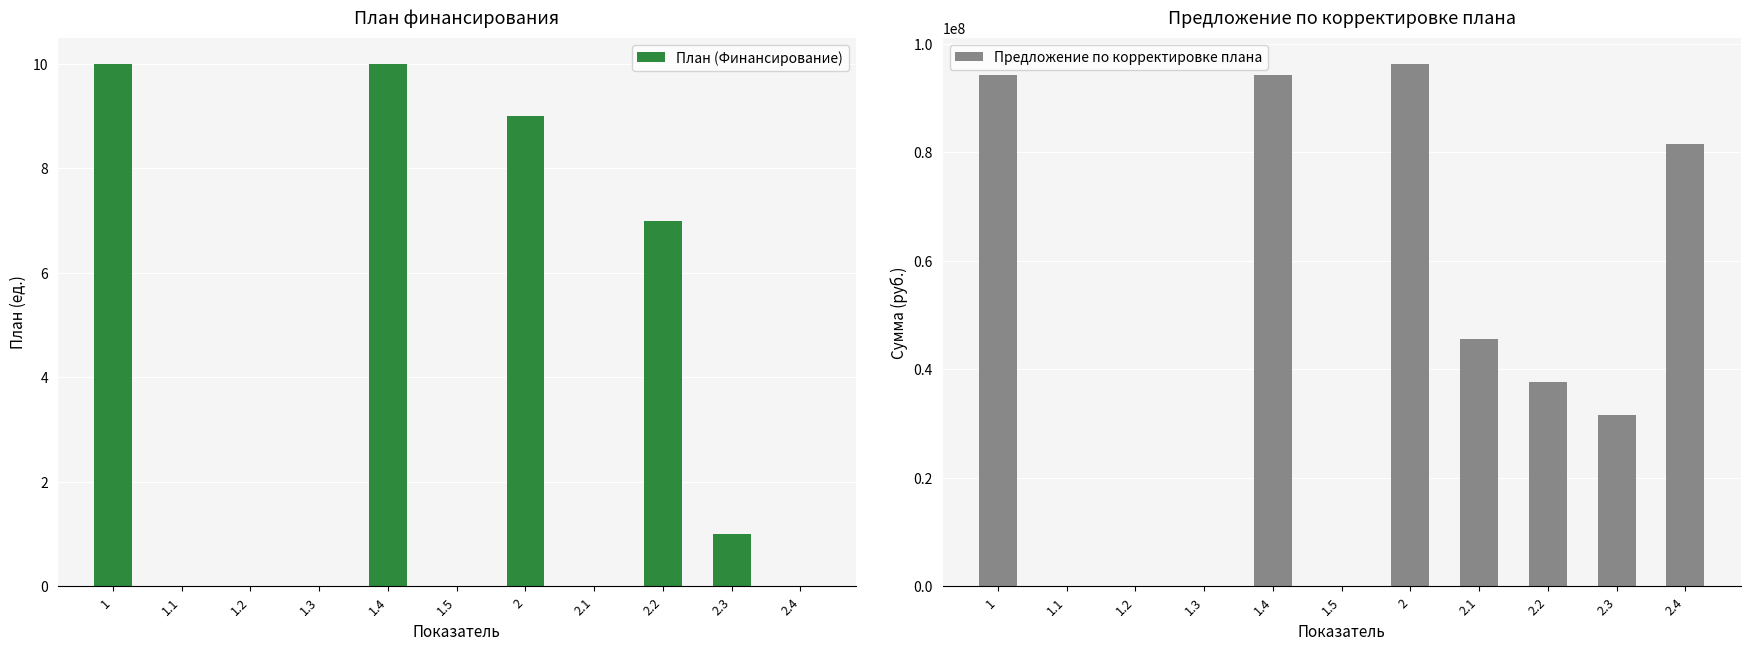

Are the bars horizontal?

No